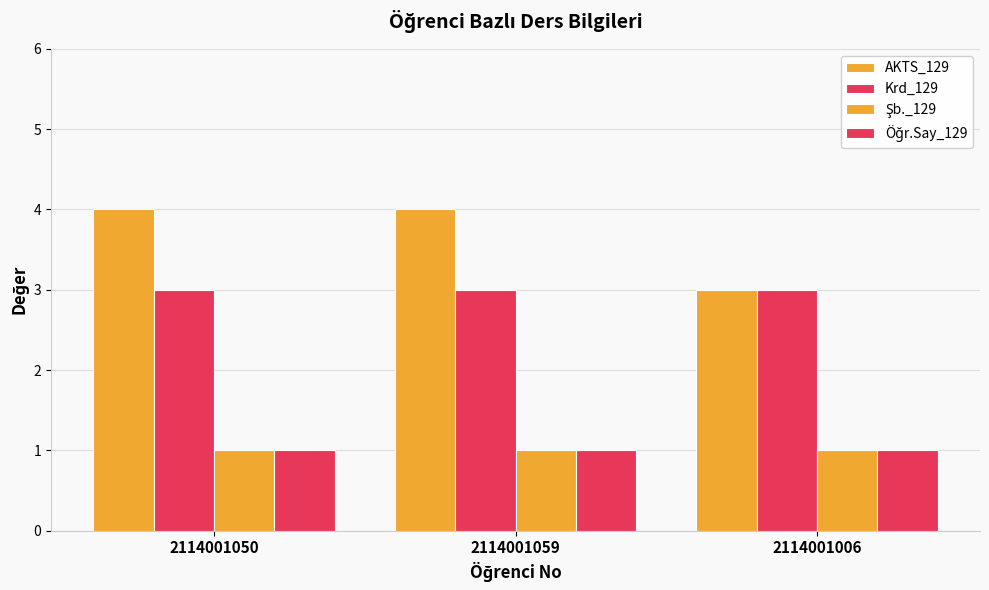

What is the maximum value for Şb._129?

1